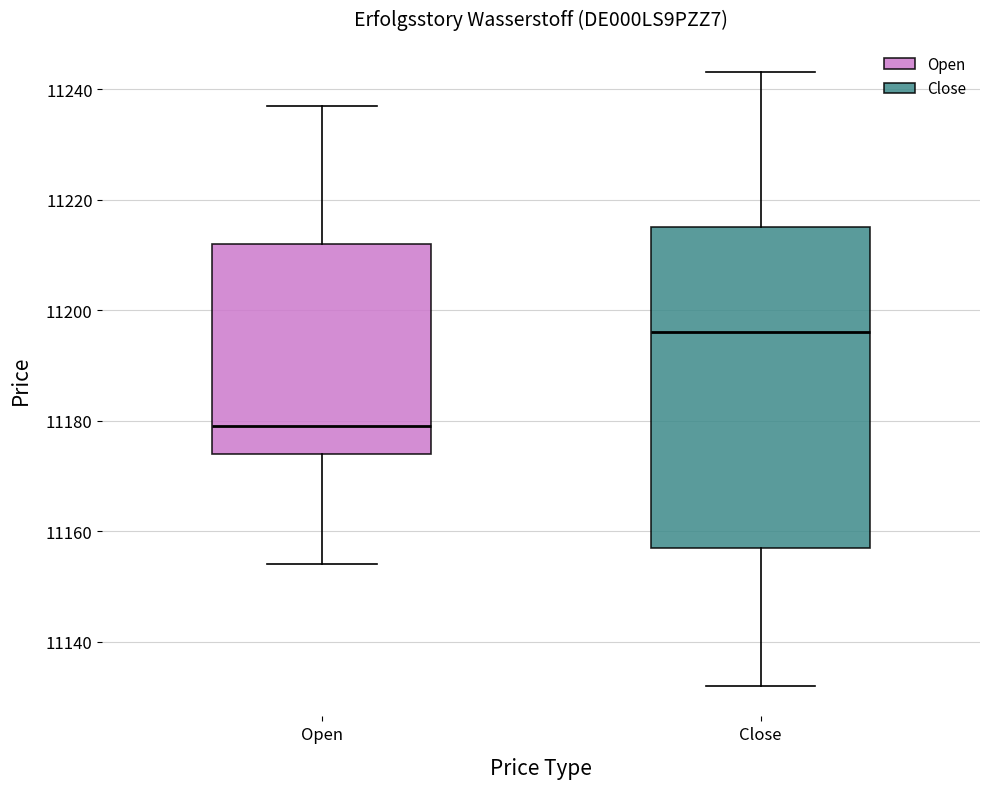

Which box is the tallest, from its lower edge to its upper edge?

Close